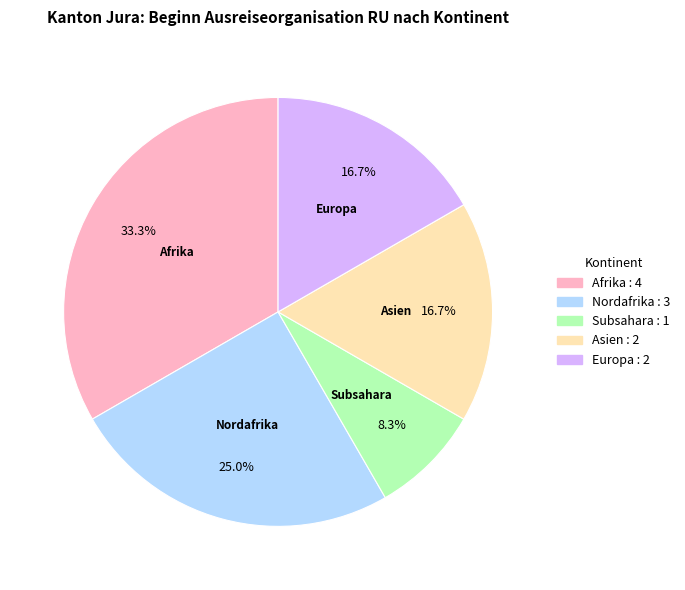

Is there any slice that represents more than half of the pie?

No